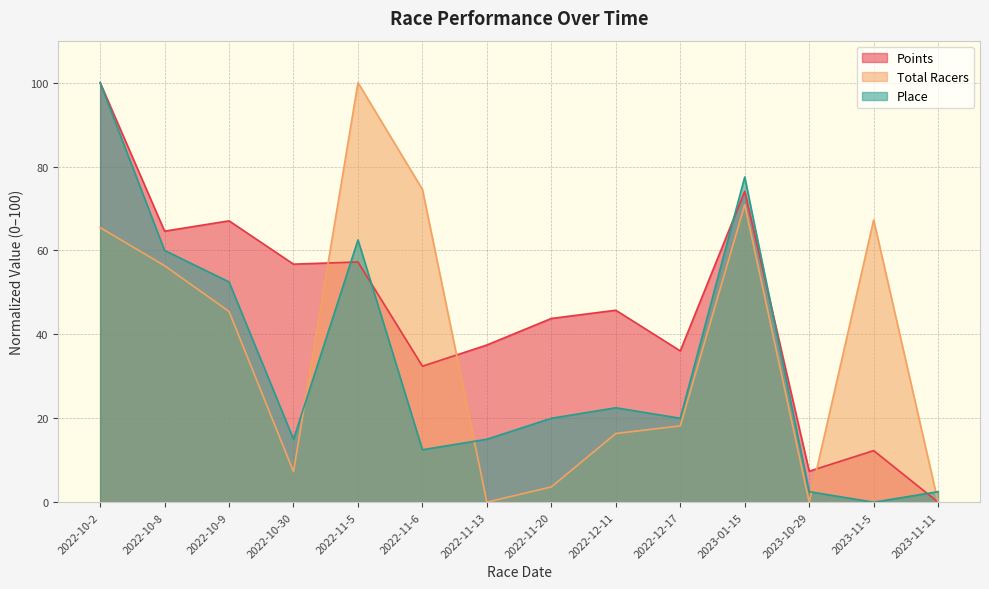

Count the number of data series in this chart.

3